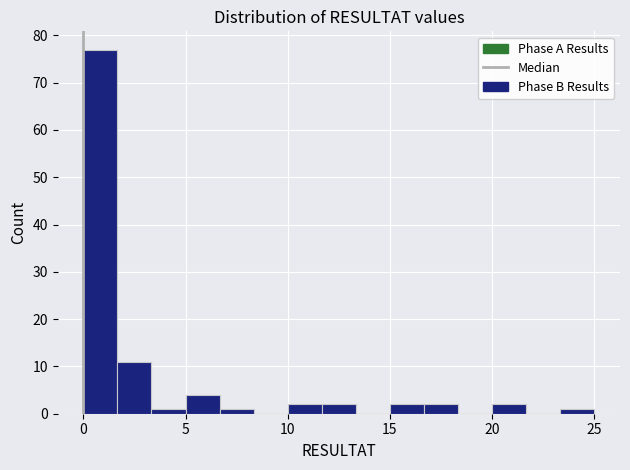

Read against the x-axis, roughly where is the centre of the tallest bar?

1.0